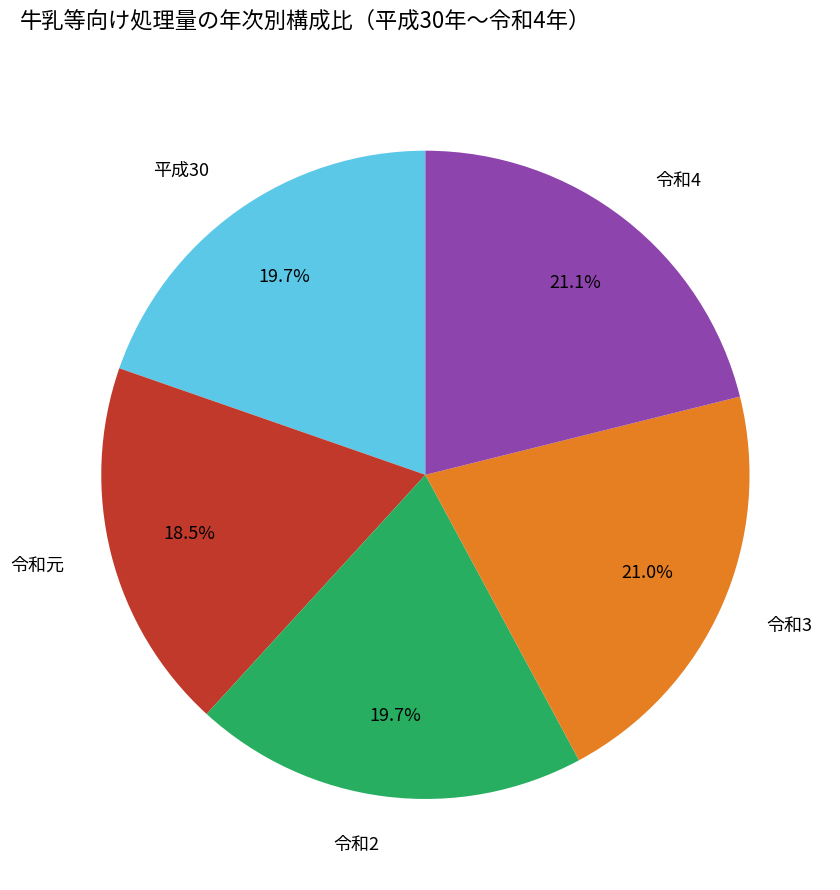

How many segments does this pie chart have?

5